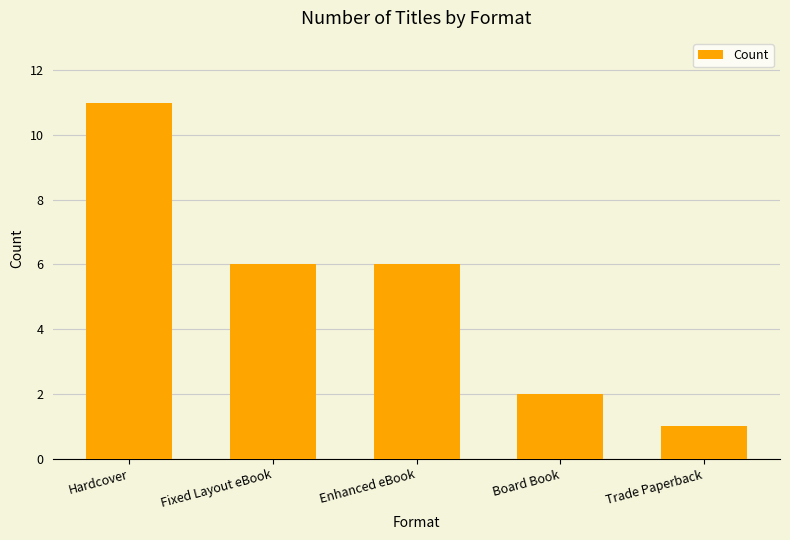

Which label corresponds to the largest value in the chart?

Hardcover